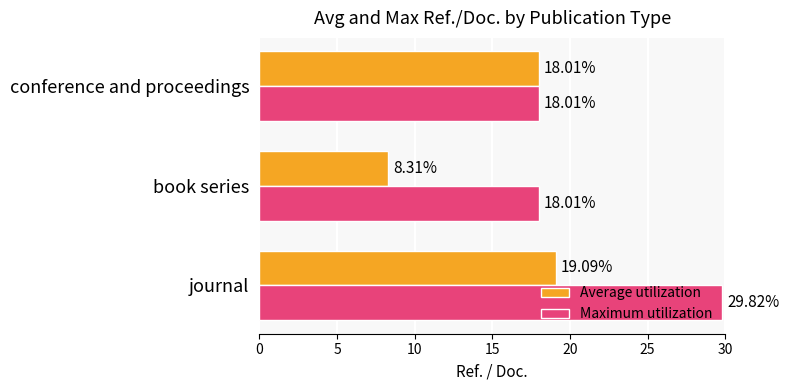

What is the difference between the maximum and second lowest values in the Maximum utilization series?

11.8